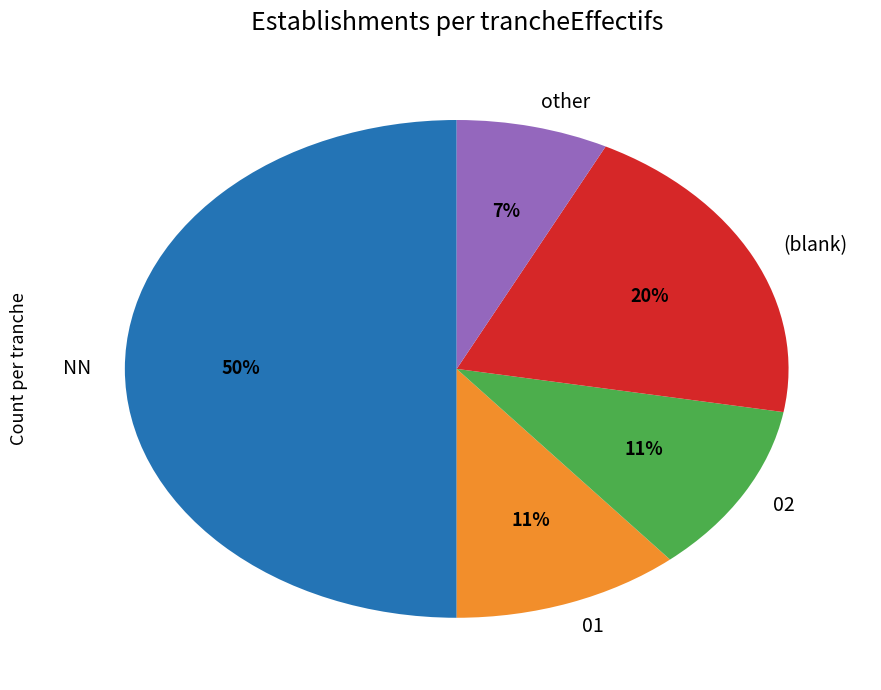

To the nearest percent, what percentage of the pie is 02?

11%